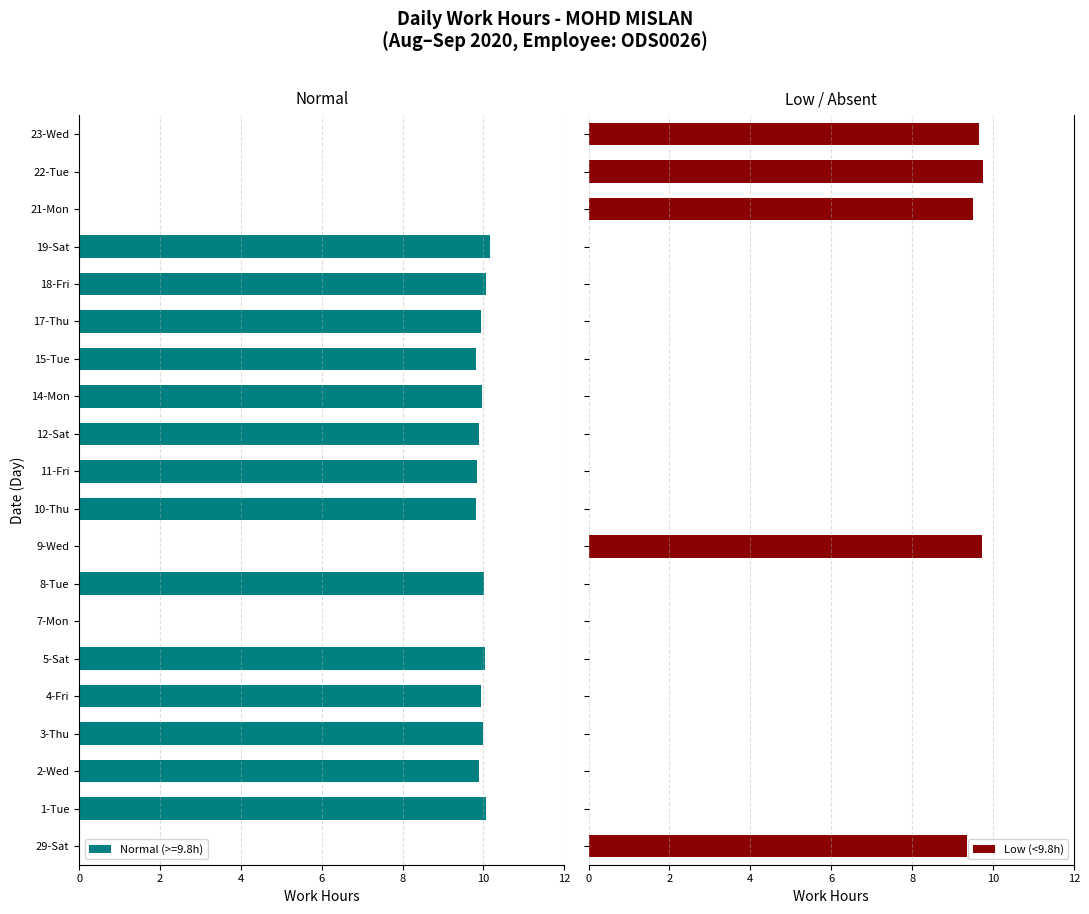

What is the maximum value for Low (<9.8h)?

9.8